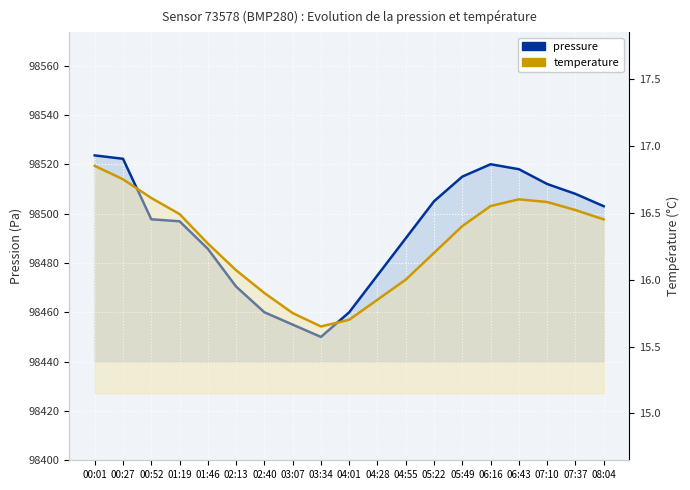

True or false: temperature has a value of 5.2 at 02:40.

False